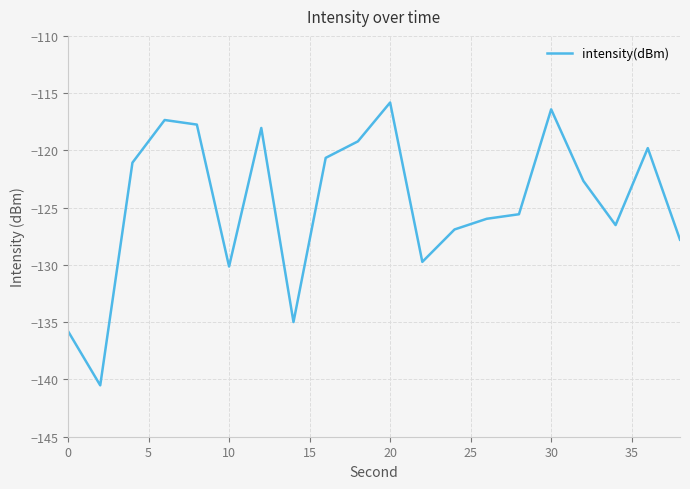

What is the minimum value shown in the chart?

-140.5